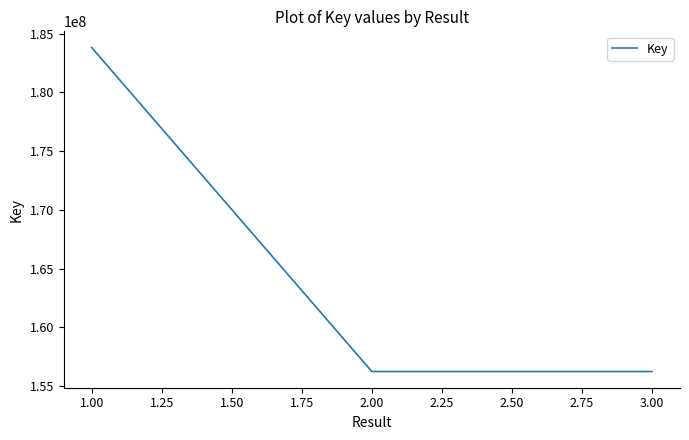

Which label corresponds to the largest value in the chart?

1.00